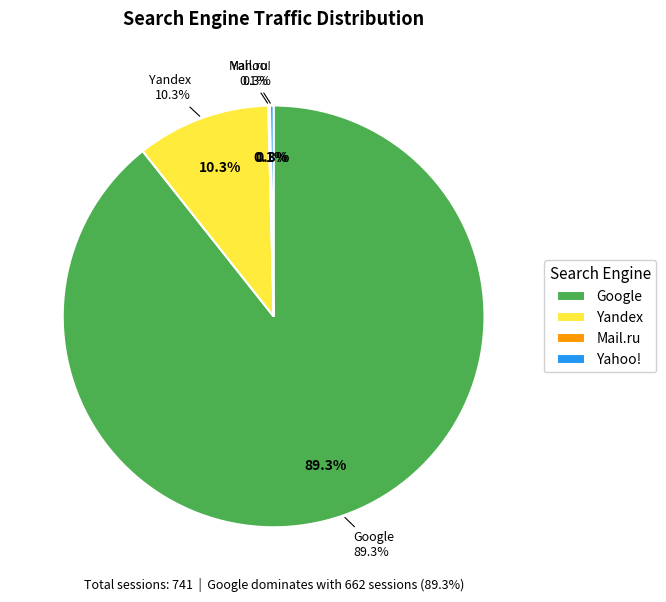

Combined, do Yahoo! and Rambler account for over 50%?

No